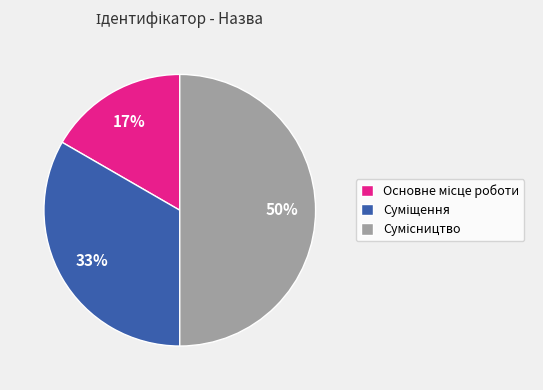

Count the number of slices in the pie.

3